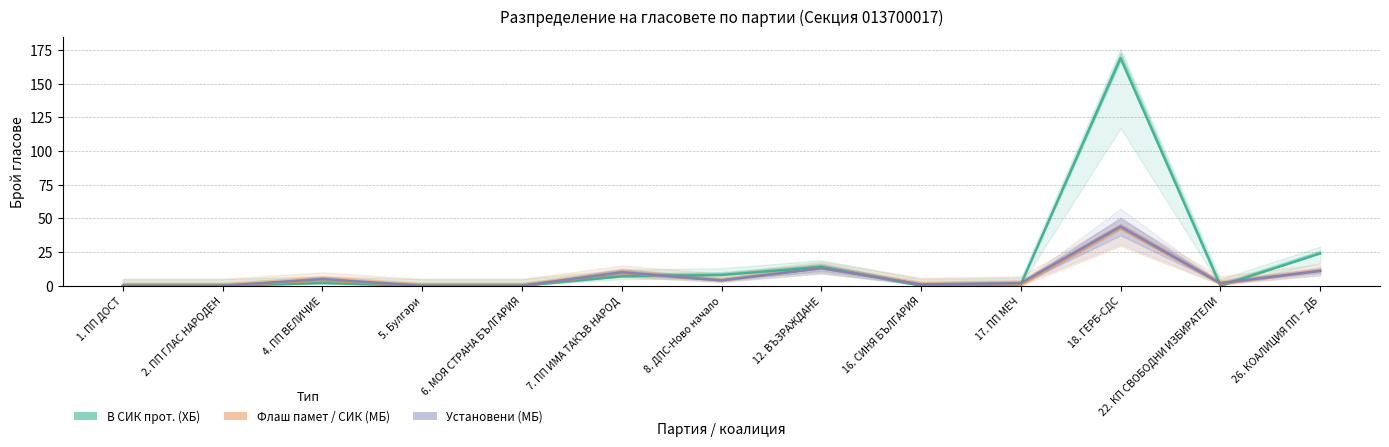

What is the difference between the maximum and minimum values in the Флаш памет / СИК (МБ) series?

43.0